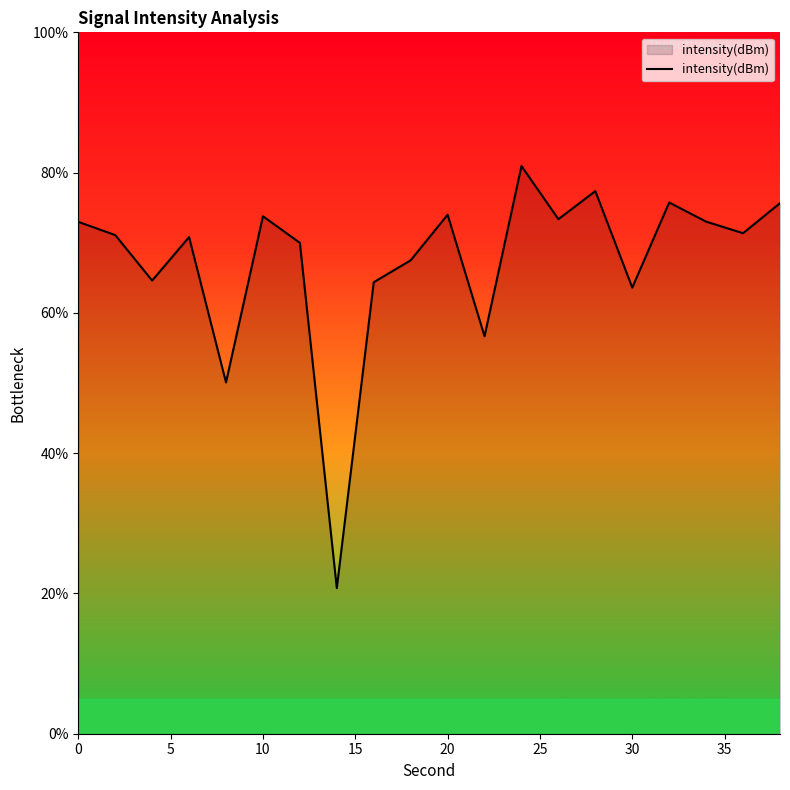

What is the greatest value displayed?

80.9